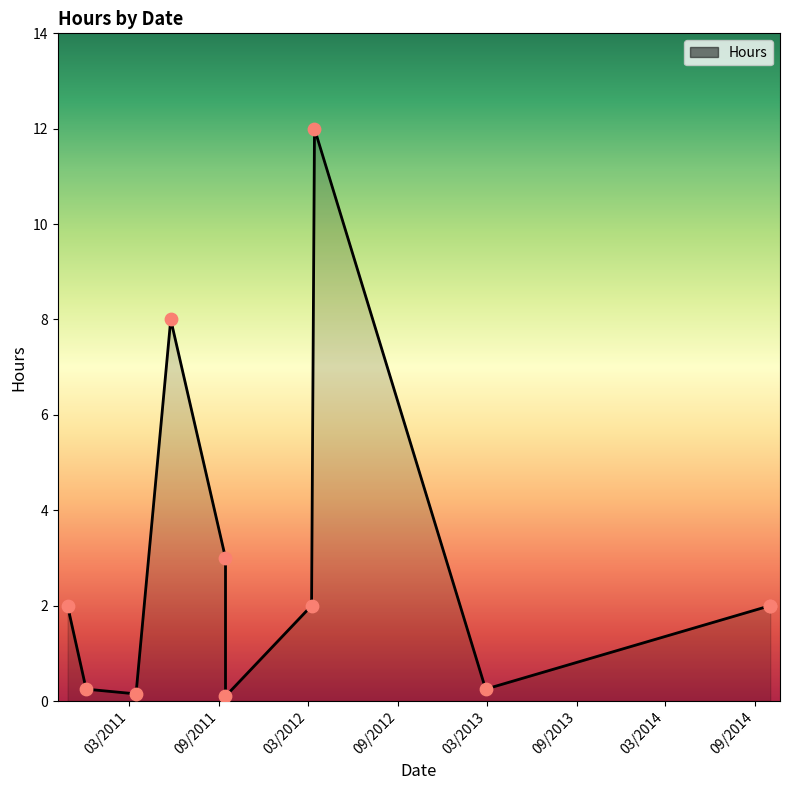

What is the ratio of the value at 05/25/2011 to the value at 03/14/2012?

0.7